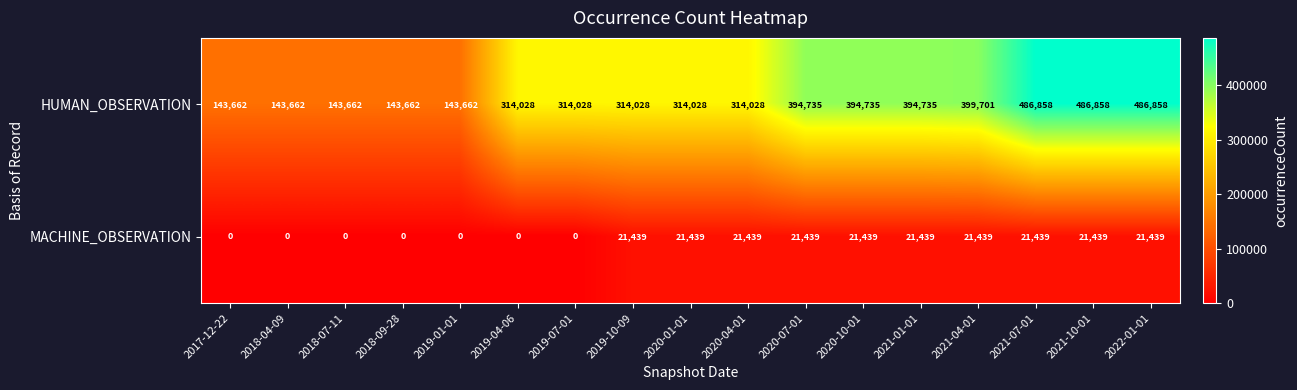

What is the difference between the highest and lowest values at 2018-04-09?

143662